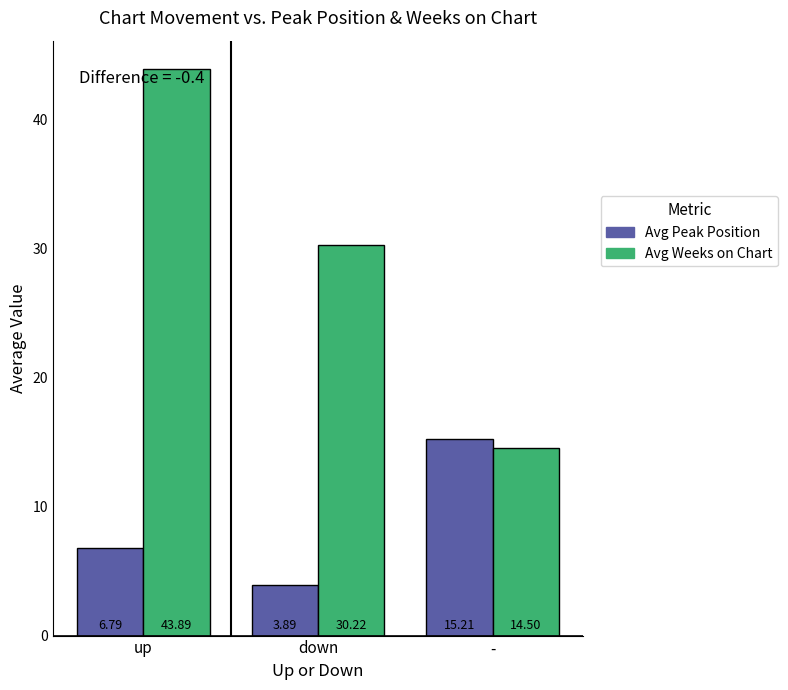

Rank the categories by Avg Weeks on Chart value from highest to lowest.

up, down, -